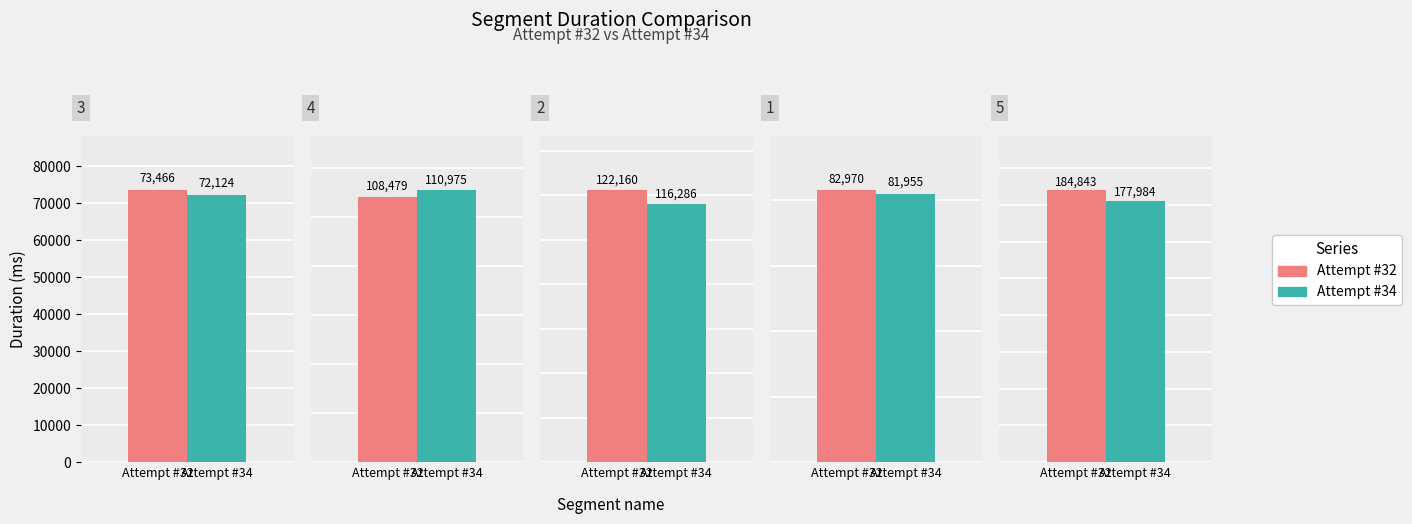

Reading left to right, what are all the values shown in this chart?

Attempt #32: 73466	108479	122160	82970	184843
Attempt #34: 72124	110975	116286	81955	177984